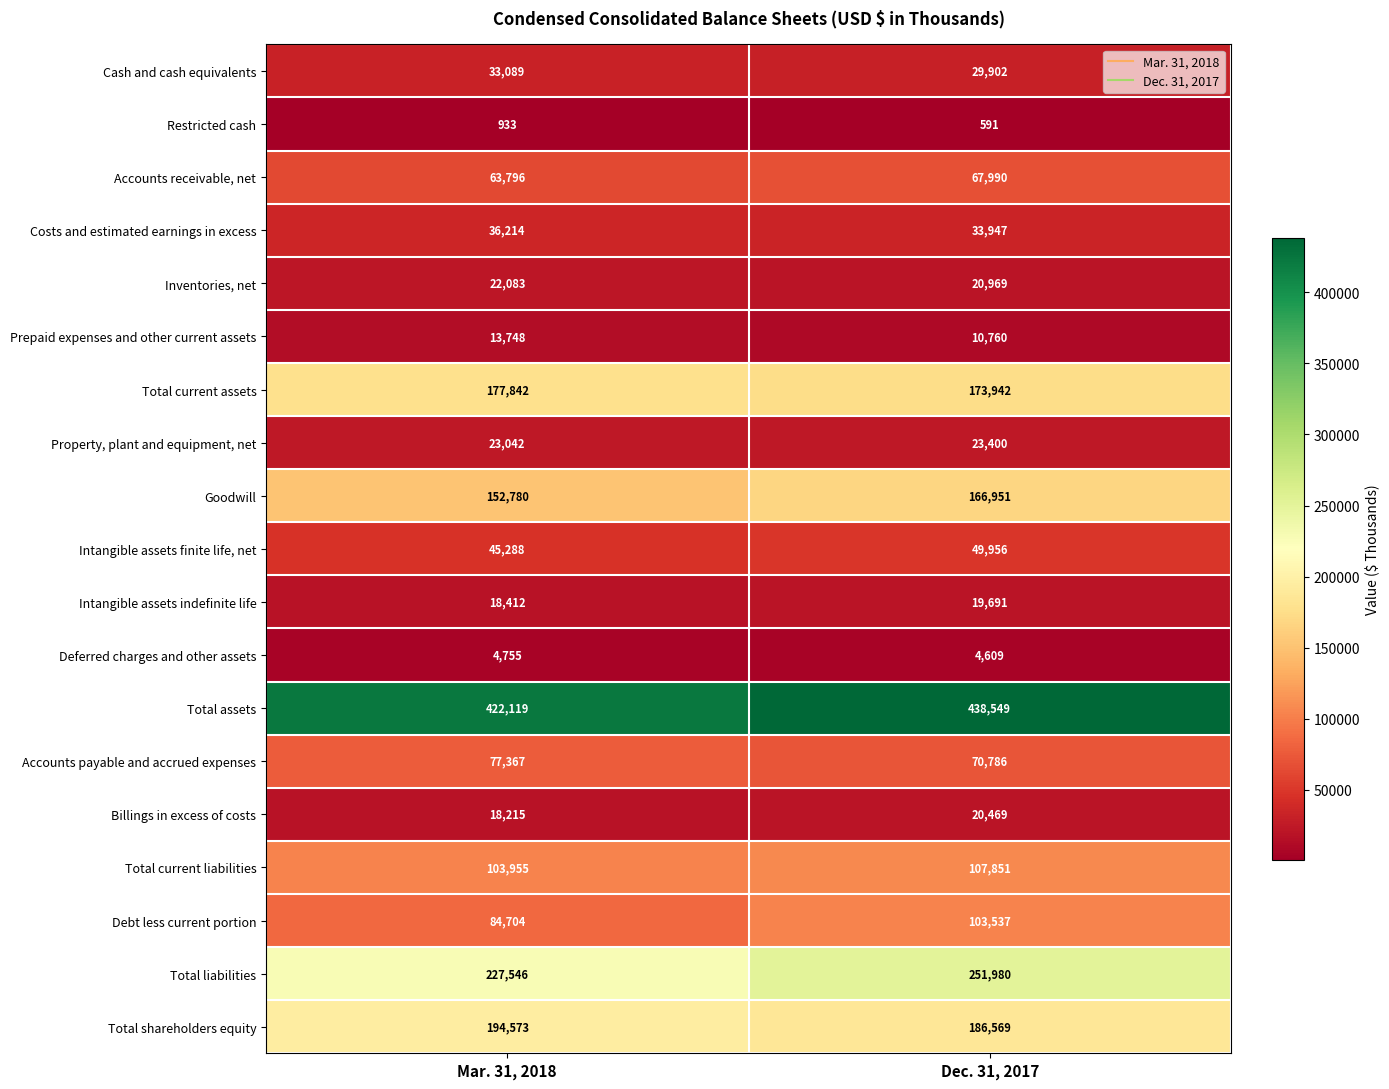

Read the Billings in excess of costs value at Dec. 31, 2017.

20469